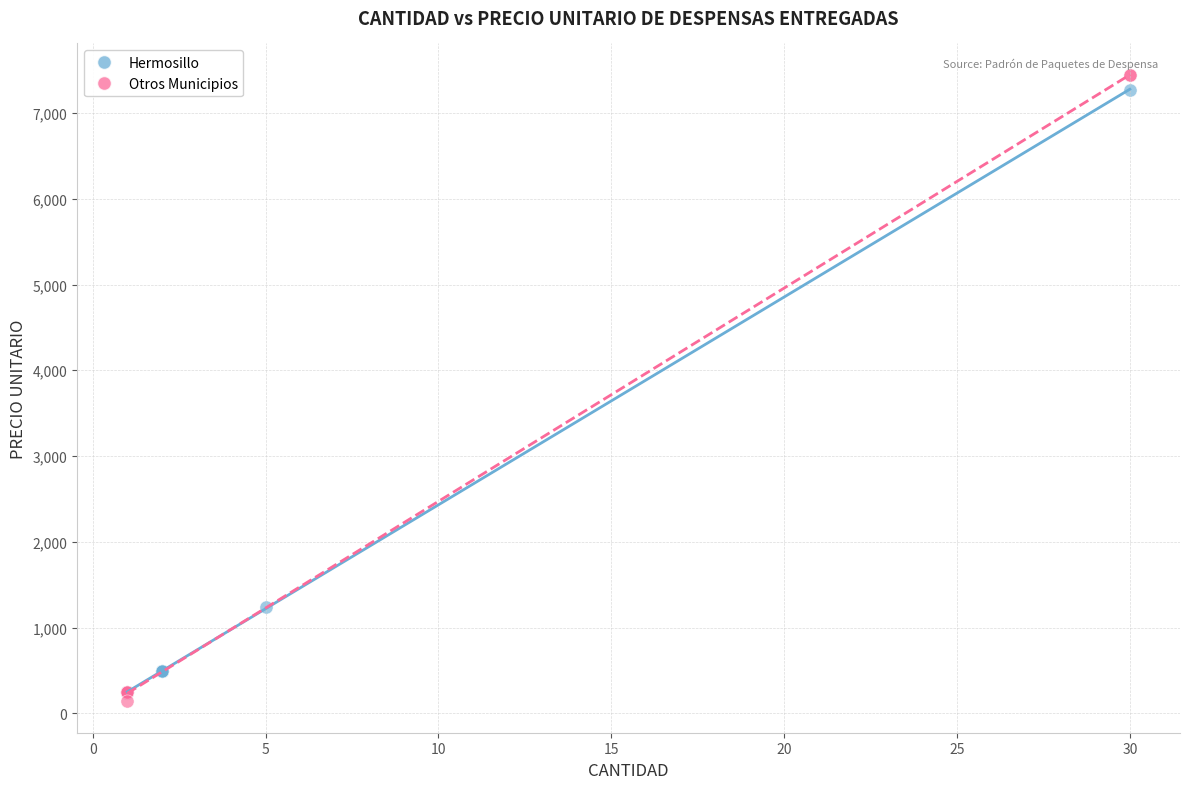

Which series reaches the minimum Y coordinate?

Otros Municipios